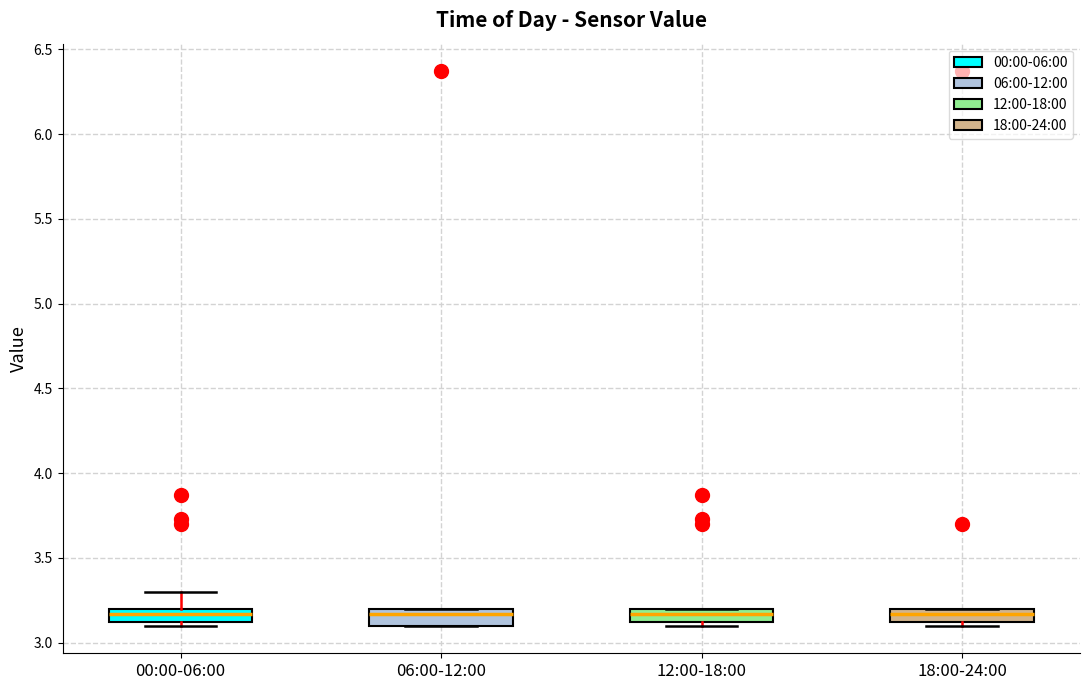

Reading left to right, read every box against the y-axis: the position of its median line, the range the box covers, and the ends of its whiskers. The values are not printed on the chart, so give them approximately, as read against the axis.

00:00-06:00: median 3.15, box 3.10 to 3.20, whiskers 3.10 (just below the box's lower edge) to 3.30
06:00-12:00: median 3.15, box 3.10 to 3.20, whiskers 3.10 to 3.20
12:00-18:00: median 3.15, box 3.10 to 3.20, whiskers 3.10 (just below the box's lower edge) to 3.20
18:00-24:00: median 3.15, box 3.10 to 3.20, whiskers 3.10 (just below the box's lower edge) to 3.20